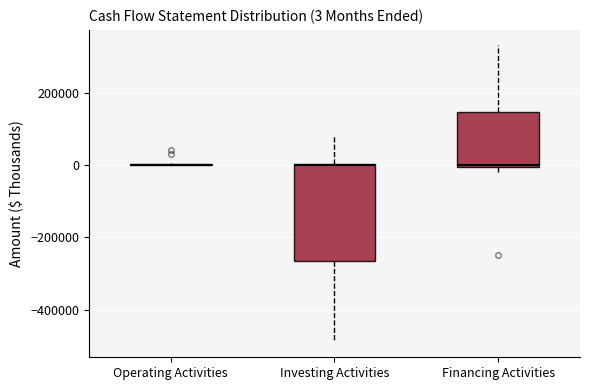

Comparing the boxes themselves (not the whiskers), which one is the tallest?

Investing Activities